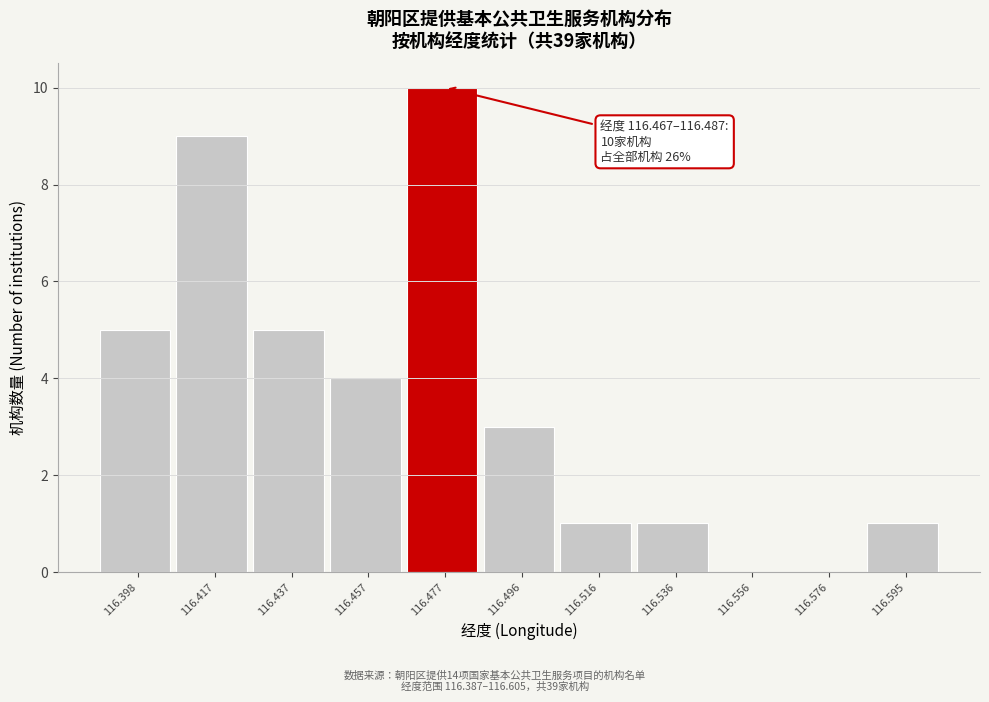

Which range on the x-axis has the tallest bar?

116.466 to 116.486